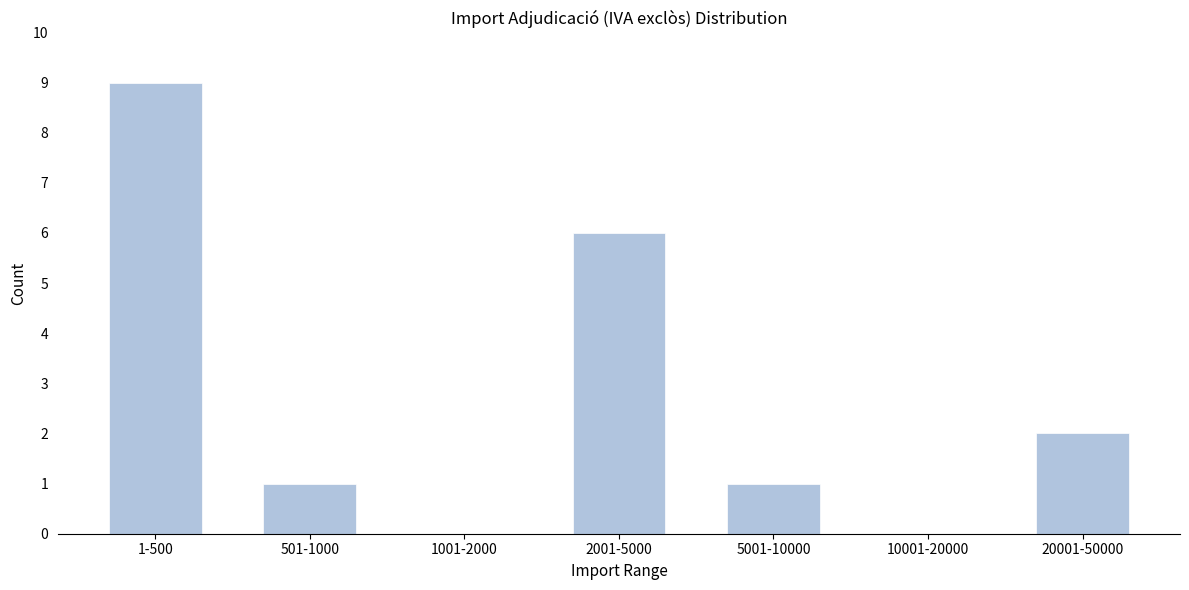

Reading right to left, what are all the values shown in this chart?

20001-50000=2	10001-20000=0	5001-10000=1	2001-5000=6	1001-2000=0	501-1000=1	1-500=9